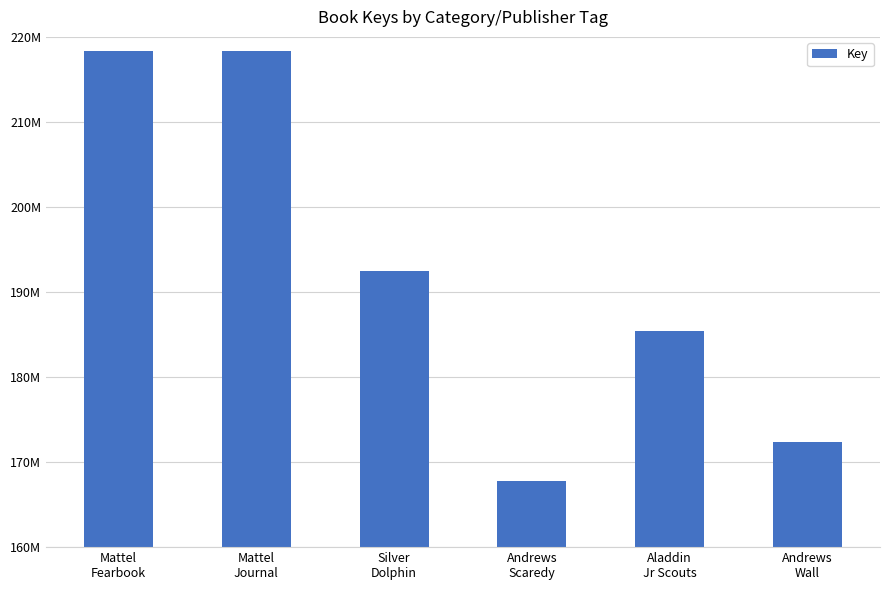

Count the number of data series in this chart.

1